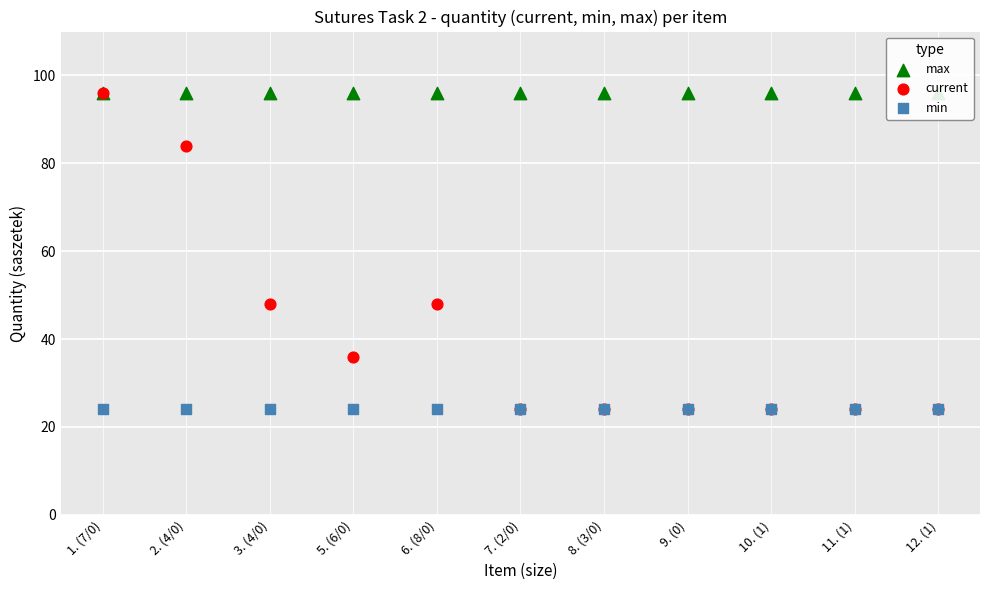

What are all the series names shown in the legend?

max, current, min